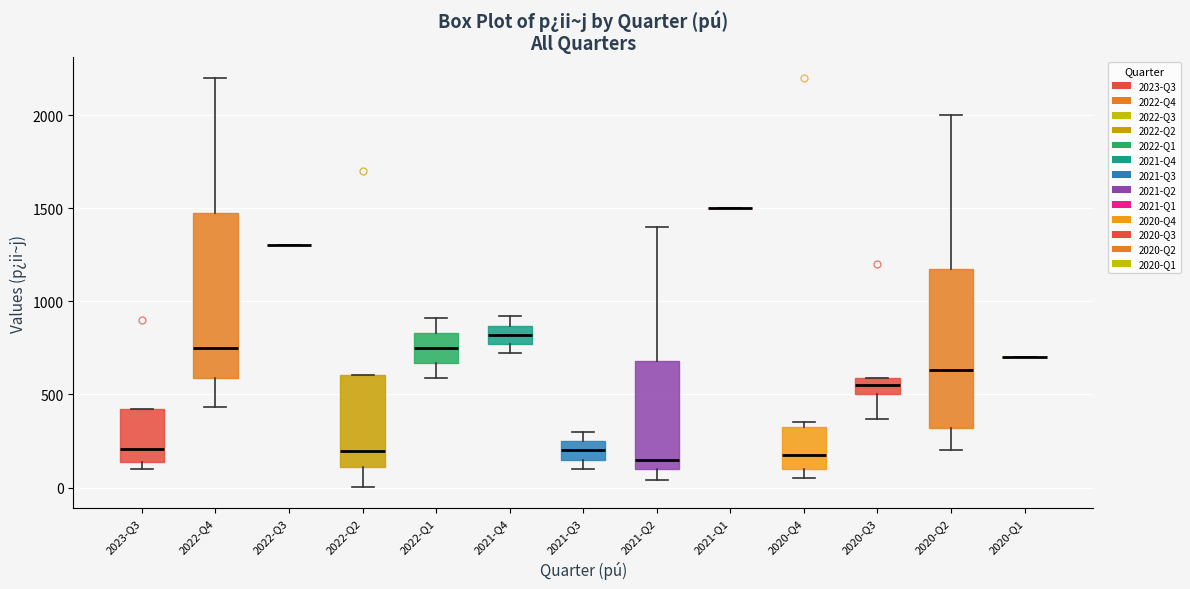

Reading left to right, read every box against the y-axis: the position of its median line, the range the box covers, and the ends of its whiskers. The values are not printed on the chart, so give them approximately, as read against the axis.

2023-Q3: median 200, box 150 to 400, whiskers 100 to 400
2022-Q4: median 750, box 600 to 1500, whiskers 450 to 2200
2022-Q3: box collapsed to a line at 1300, whiskers 1300 to 1300
2022-Q2: median 200, box 100 to 600, whiskers 0 to 600
2022-Q1: median 750, box 650 to 850, whiskers 600 to 900
2021-Q4: median 800, box 750 to 850, whiskers 700 to 900
2021-Q3: median 200, box 150 to 250, whiskers 100 to 300
2021-Q2: median 150, box 100 to 700, whiskers 50 to 1400
2021-Q1: box collapsed to a line at 1500, whiskers 1500 to 1500
2020-Q4: median 200, box 100 to 350, whiskers 50 to 350 (just above the box's upper edge)
2020-Q3: median 550, box 500 to 600, whiskers 350 to 600
2020-Q2: median 650, box 300 to 1200, whiskers 200 to 2000
2020-Q1: box collapsed to a line at 700, whiskers 700 to 700